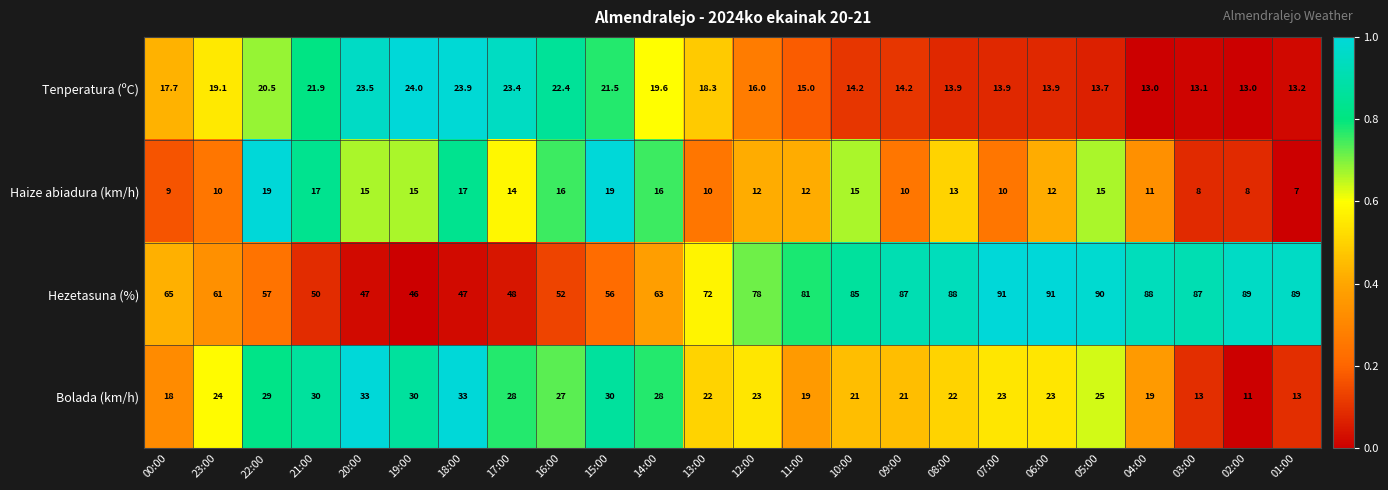

Count the number of categories in the chart.

24